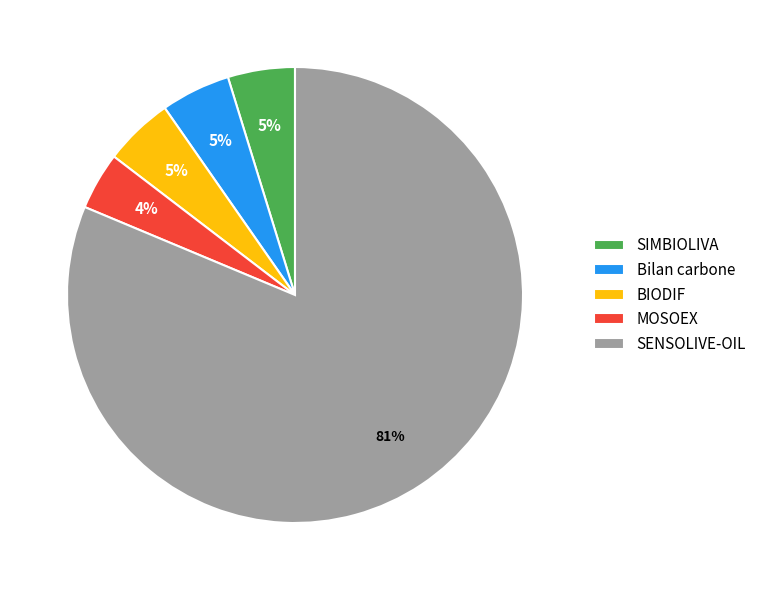

Which category has the smallest portion of the pie?

MOSOEX